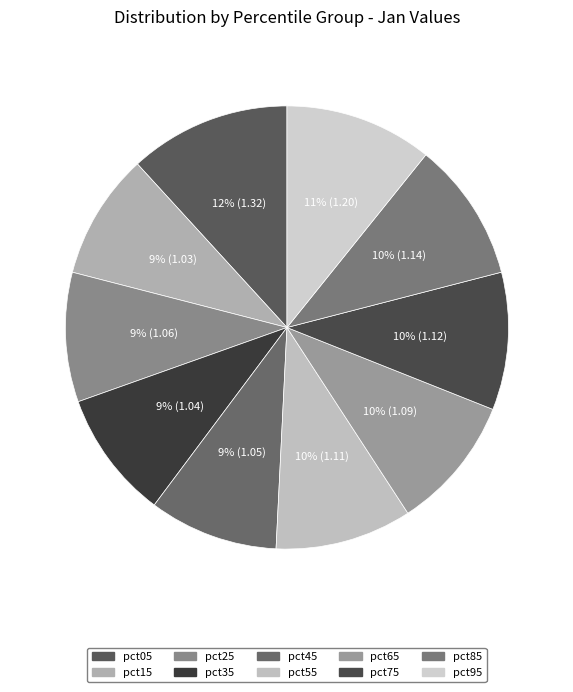

Which category has the biggest portion of the pie?

pct05